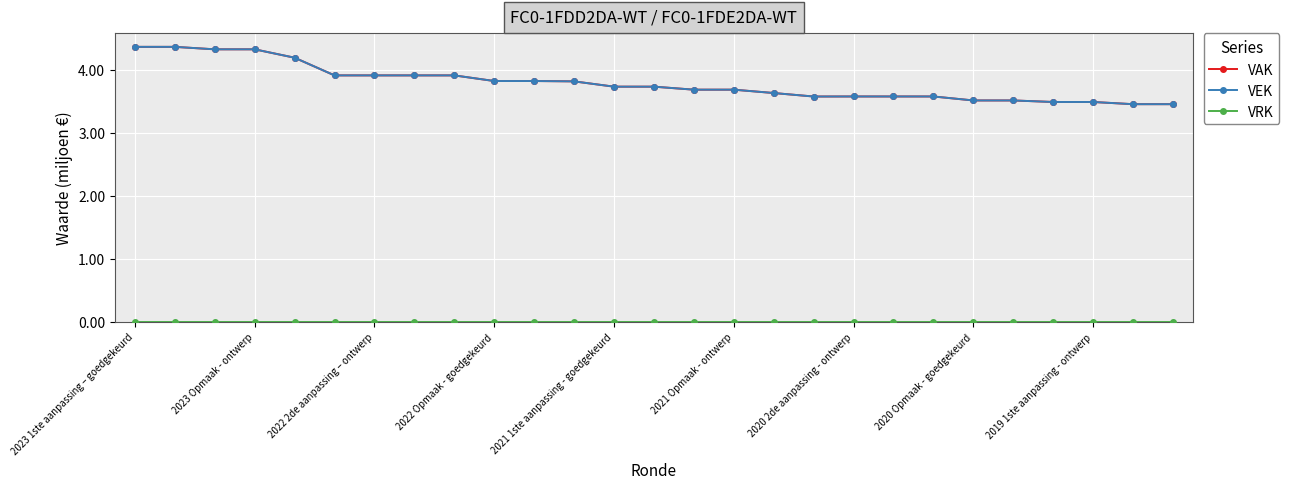

What is the maximum value shown in the chart?

4.4